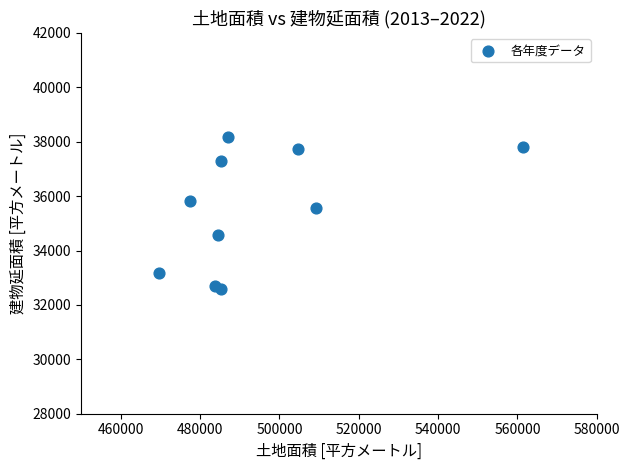

What is the range of Y values (max minus min)?

5594.7